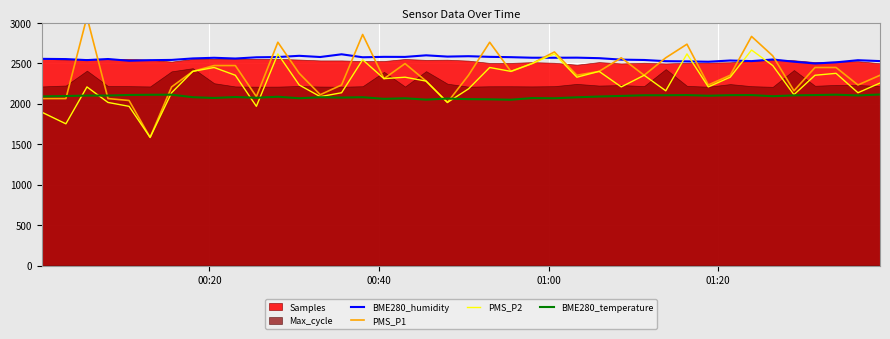

What is the minimum value for PMS_P2?

1584.0